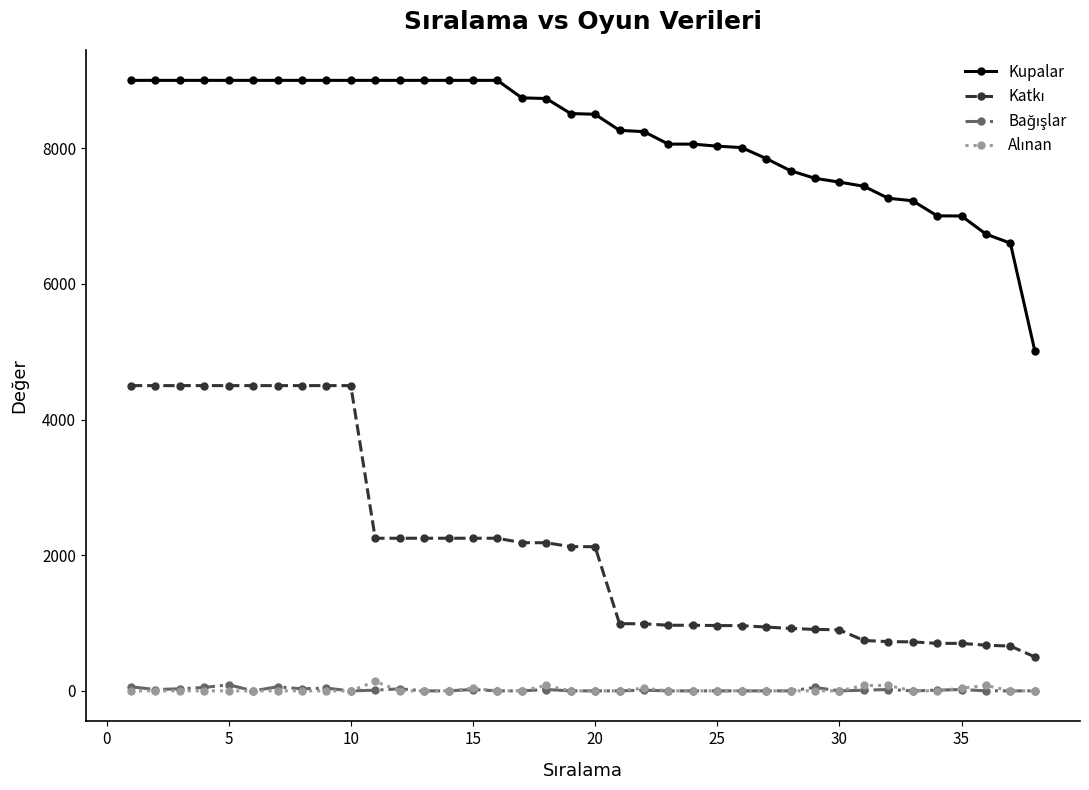

Which series has the largest total across all categories?

Kupalar